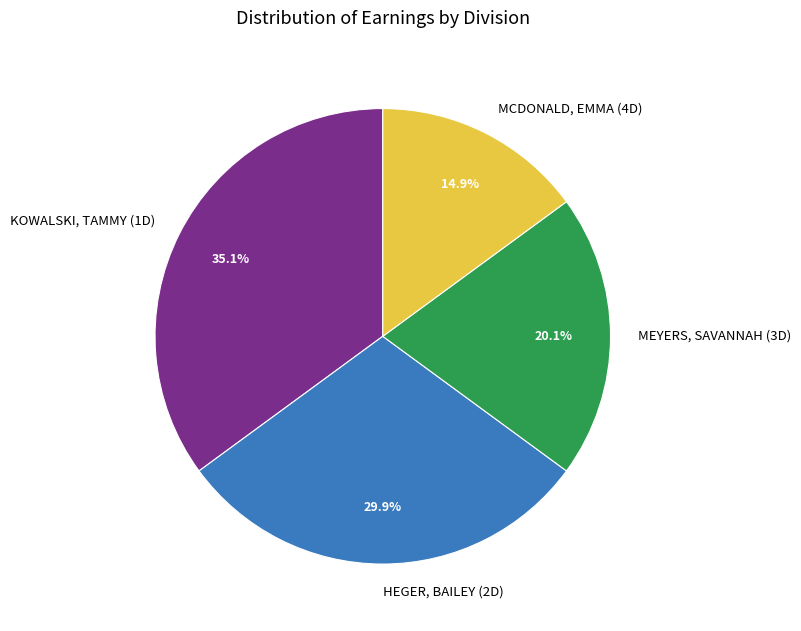

Is there any slice that represents more than half of the pie?

No